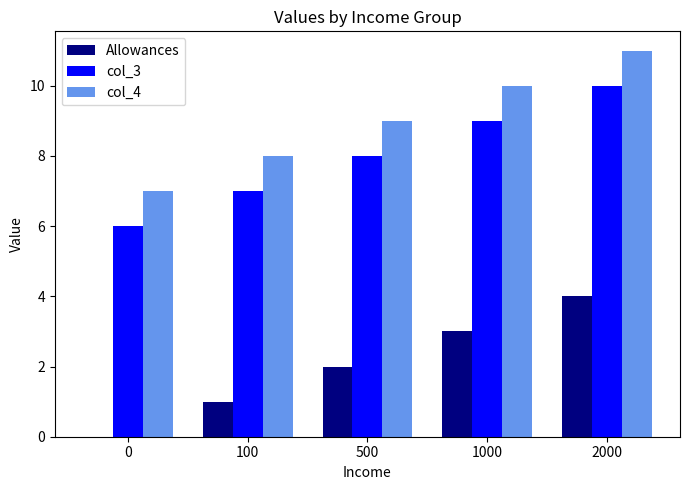

How many positive values does the Allowances series have?

4